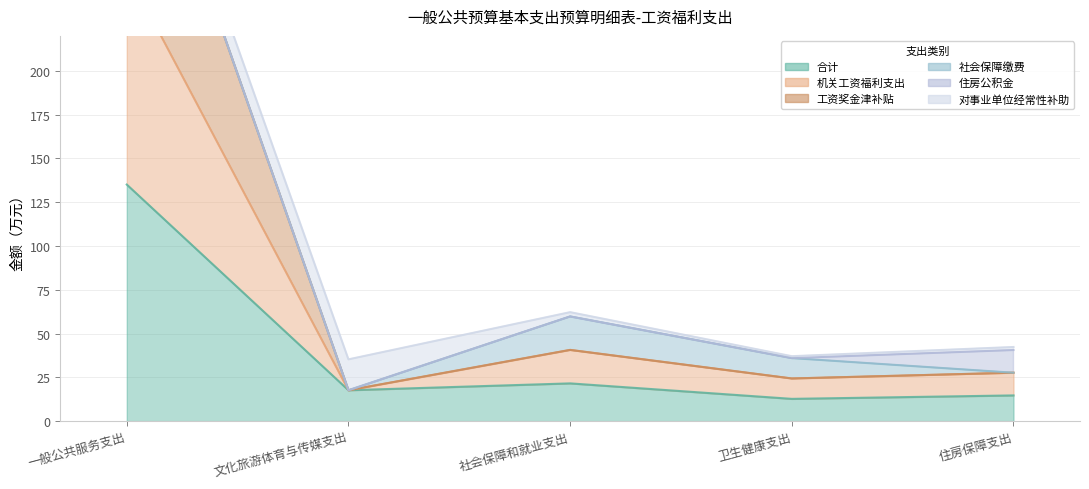

True or false: 工资奖金津补贴 and 机关工资福利支出 intersect in this chart.

False